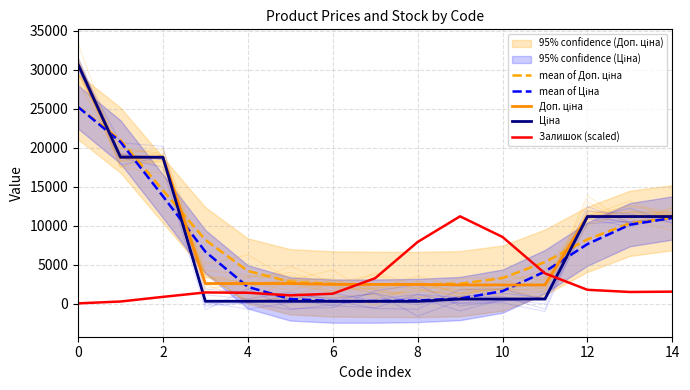

What is the minimum value for mean of Ціна?

342.4